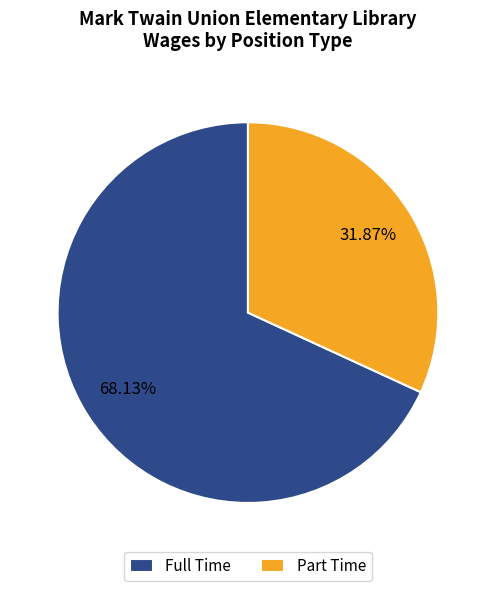

Is Full Time the majority of the pie?

Yes